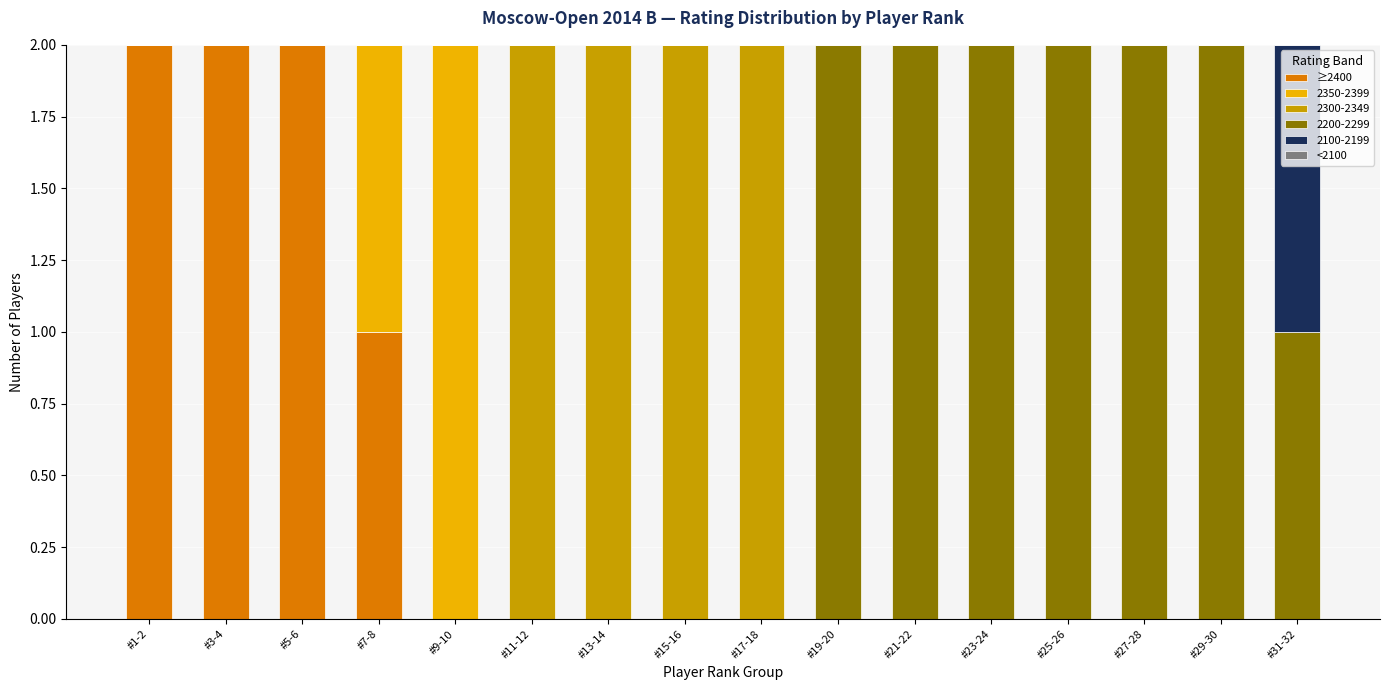

Is it true that ≥2400 equals 0 at #29-30?

True